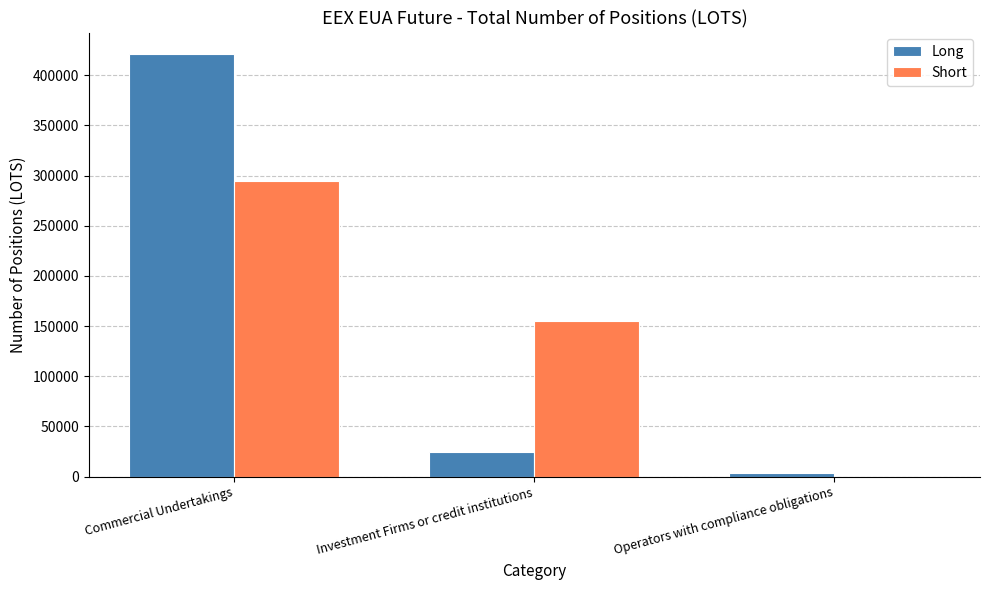

What is the sum of all Short values?

449491.3